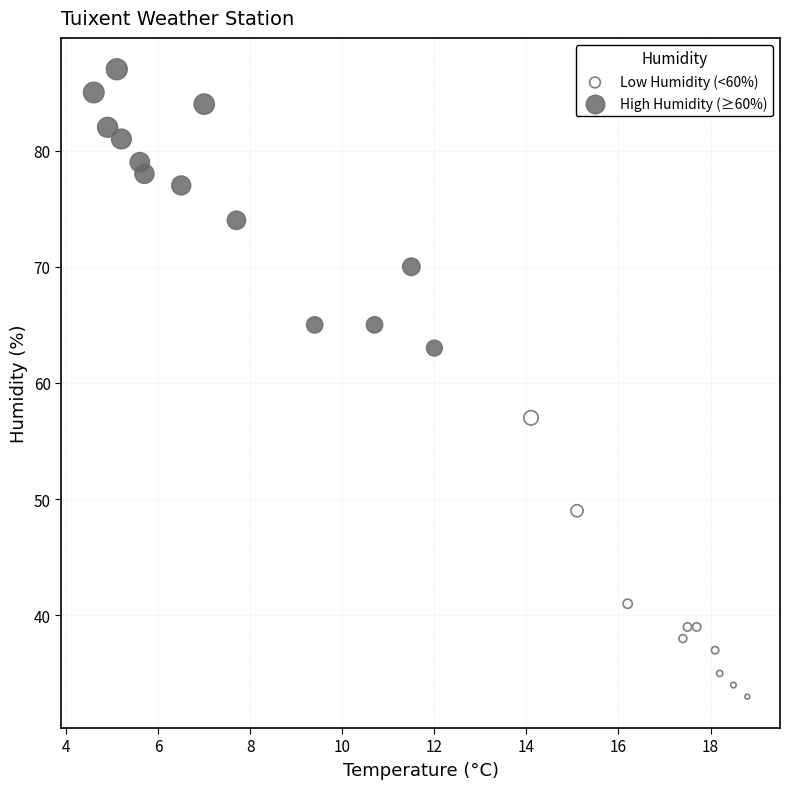

Which series contains the lowest Y value?

Low Humidity (<60%)